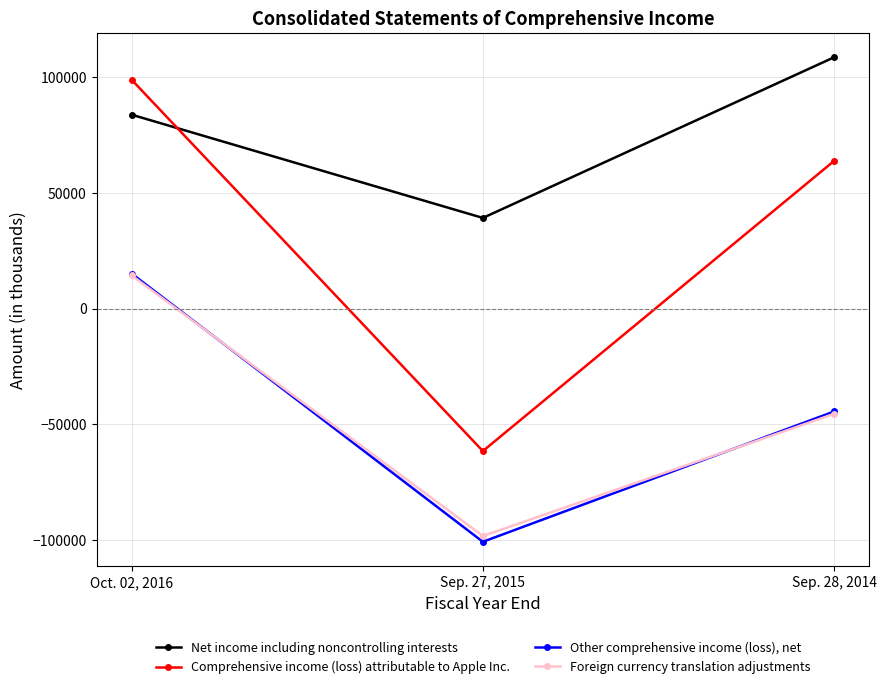

What position from the right is Sep. 28, 2014?

1